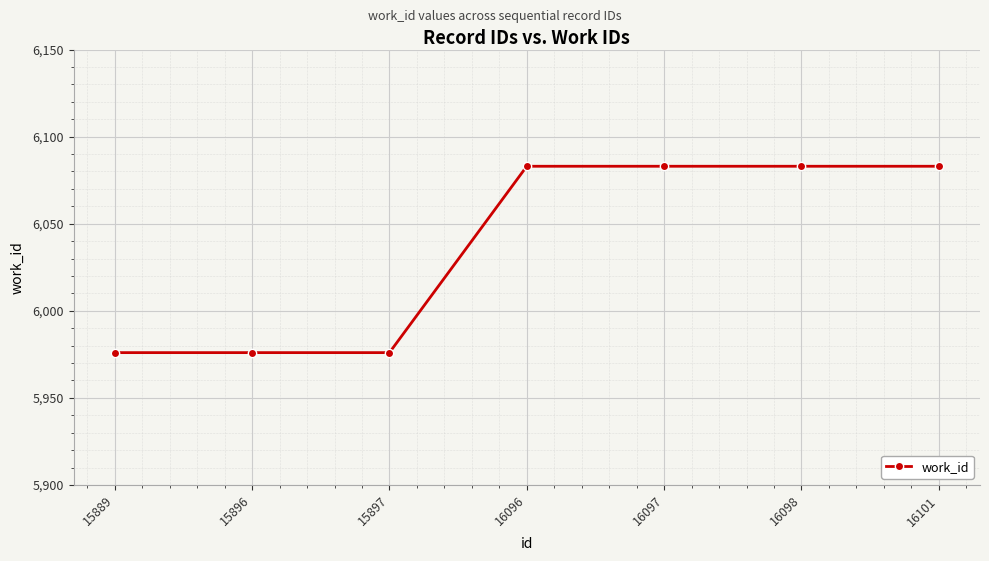

Count the values in the range 5976 to 6083.

7